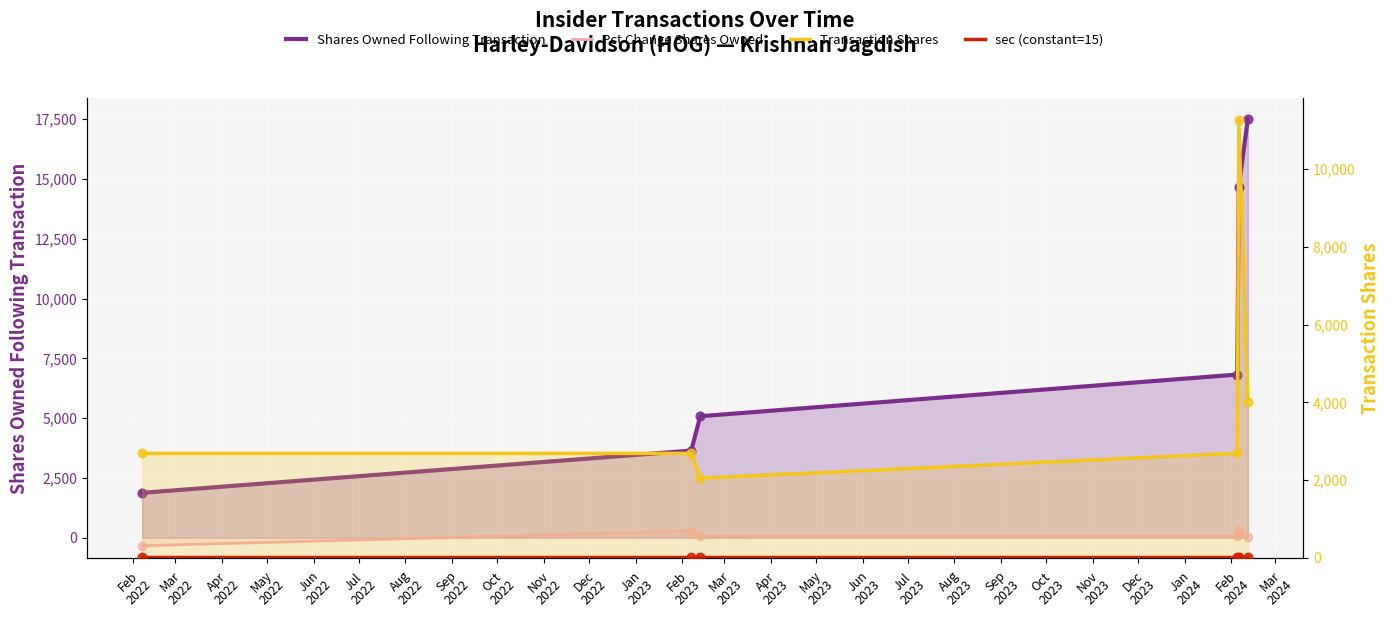

At how many categories does at least one series exceed 16783?

1